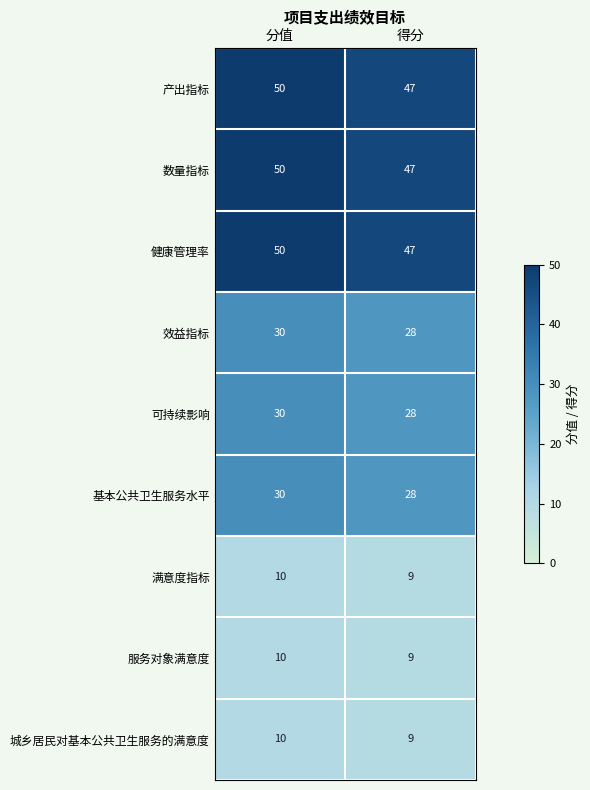

Reading left to right, transcribe all the data shown in this chart.

产出指标: 50	47
数量指标: 50	47
健康管理率: 50	47
效益指标: 30	28
可持续影响: 30	28
基本公共卫生服务水平: 30	28
满意度指标: 10	9
服务对象满意度: 10	9
城乡居民对基本公共卫生服务的满意度: 10	9